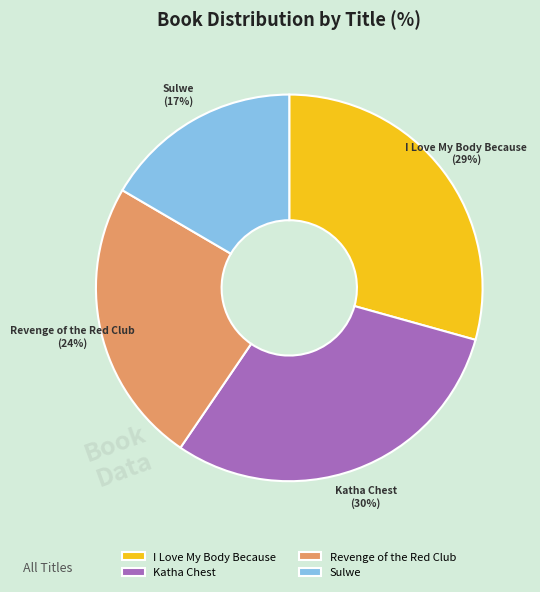

Approximately how many times larger is the value at Katha Chest compared to I Love My Body Because?

1.0